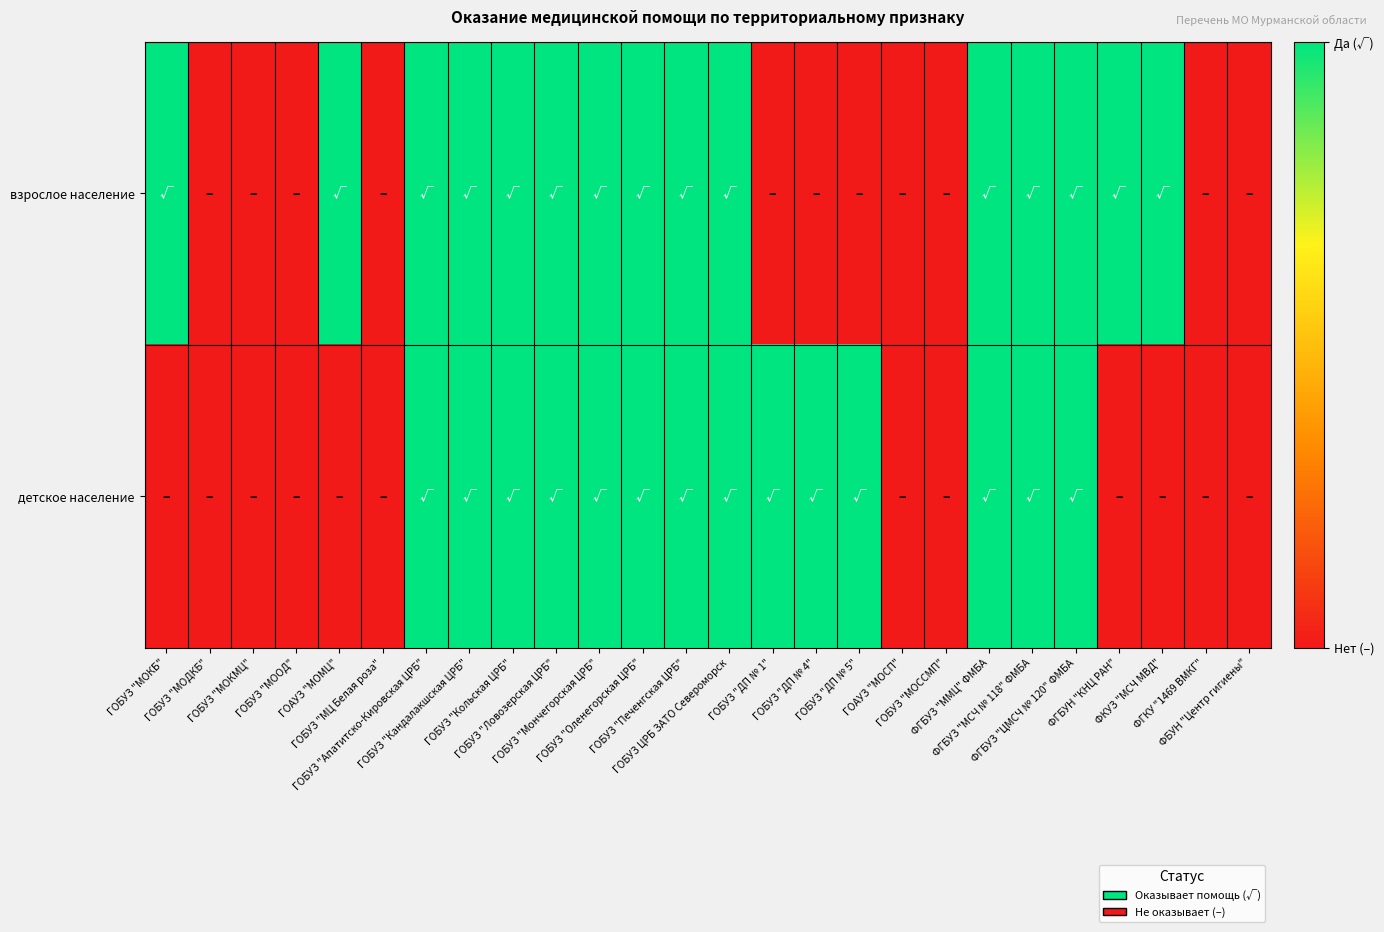

At ФКУЗ "МСЧ МВД", list the series in order from largest to smallest.

взрослое население, детское население